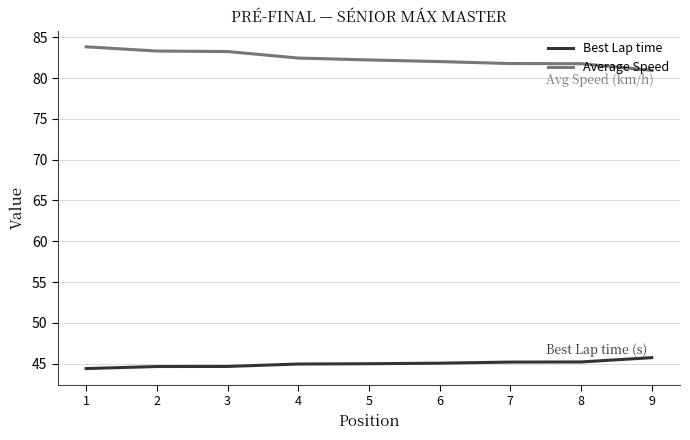

At how many categories does at least one series exceed 61?

9